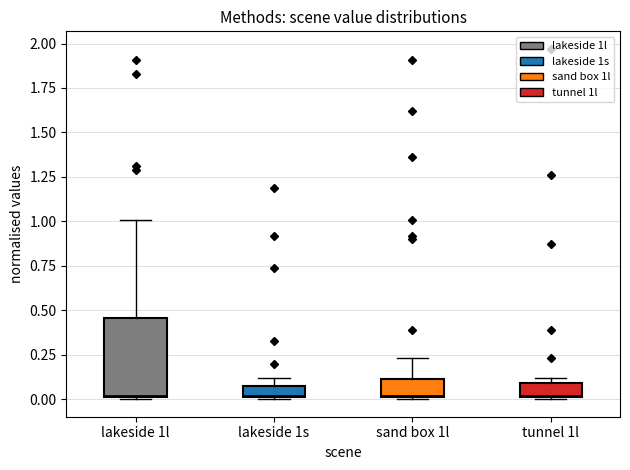

Where is the lower edge of the box for lakeside 1l on the y-axis? The values are not printed on the chart, so give them approximately, as read against the axis.

0.00